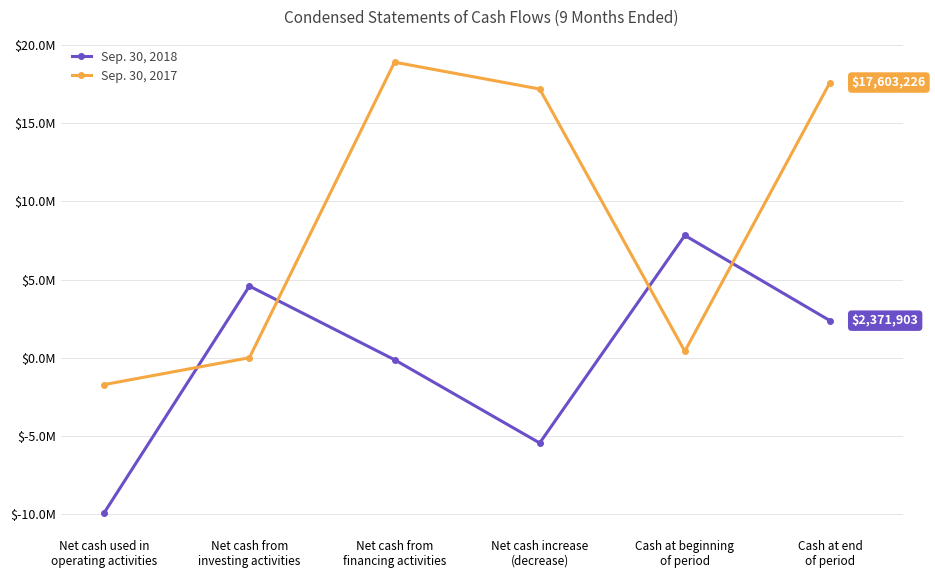

What is the spread (max minus min) of values at Net cash used in
operating activities?

8190368